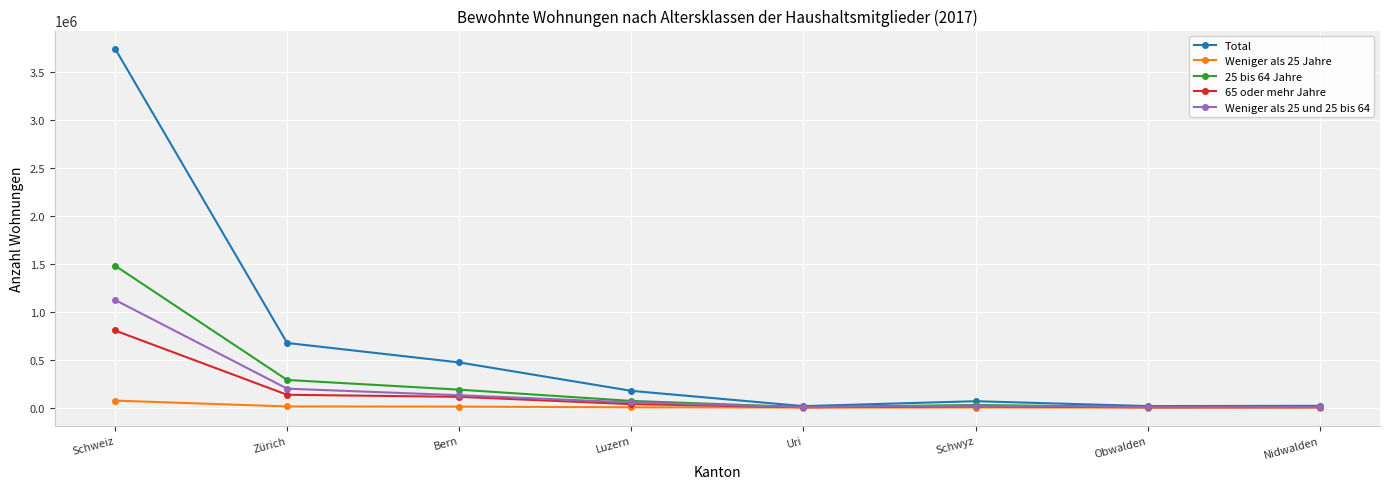

Is it true that Weniger als 25 und 25 bis 64 equals 1777261 at Schweiz?

False